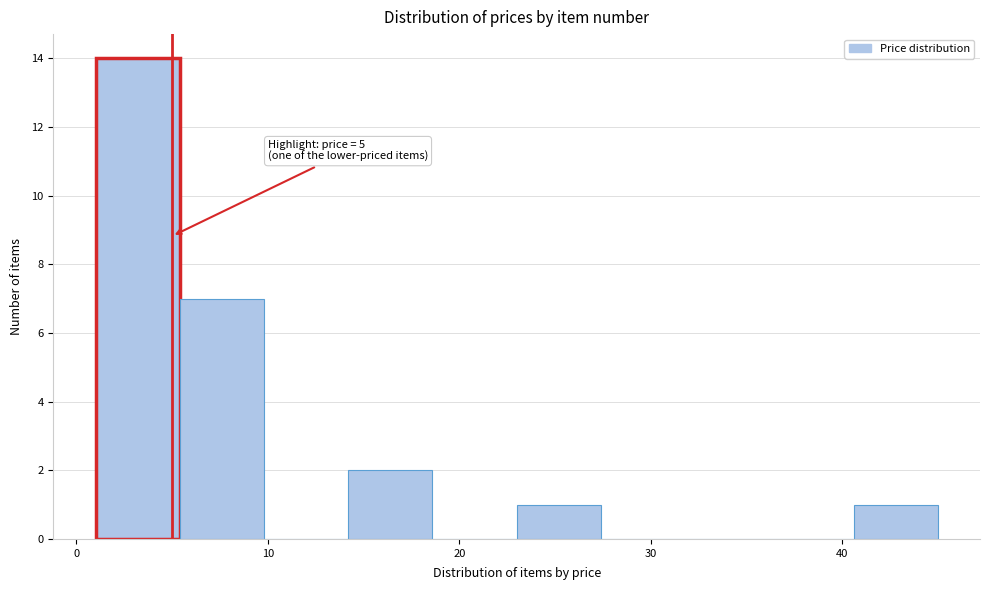

Which range on the x-axis has the tallest bar?

1.0 to 5.4